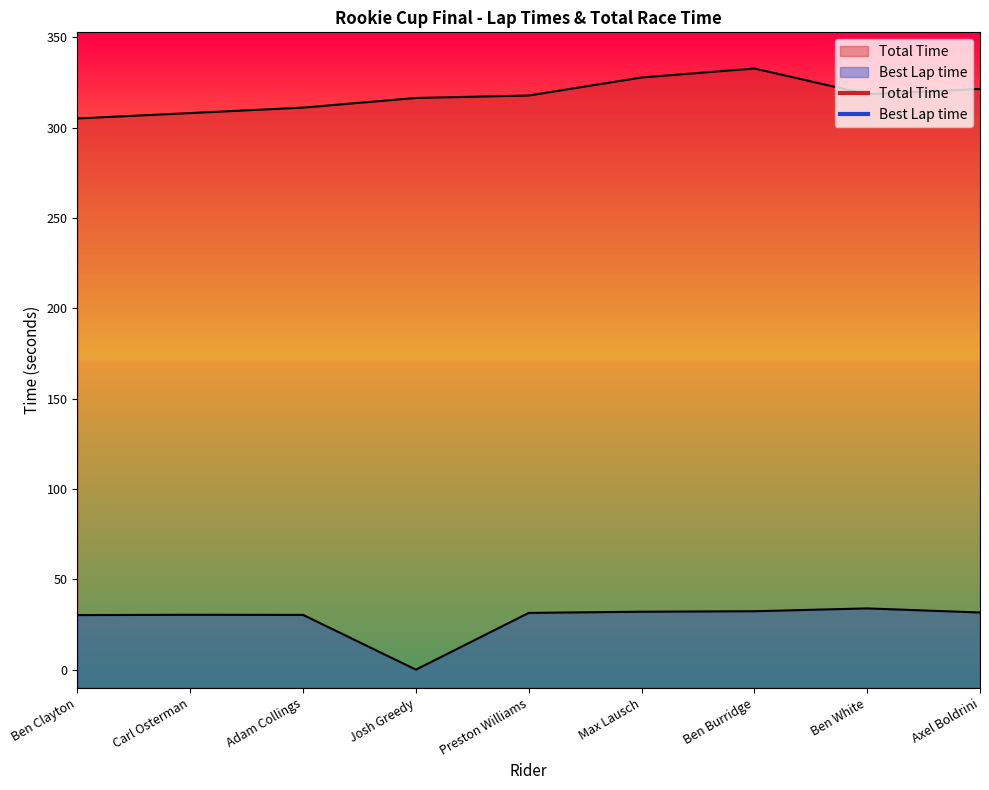

List the labels in order of Total Time value, largest first.

Ben Burridge, Max Lausch, Axel Boldrini, Ben White, Preston Williams, Josh Greedy, Adam Collings, Carl Osterman, Ben Clayton